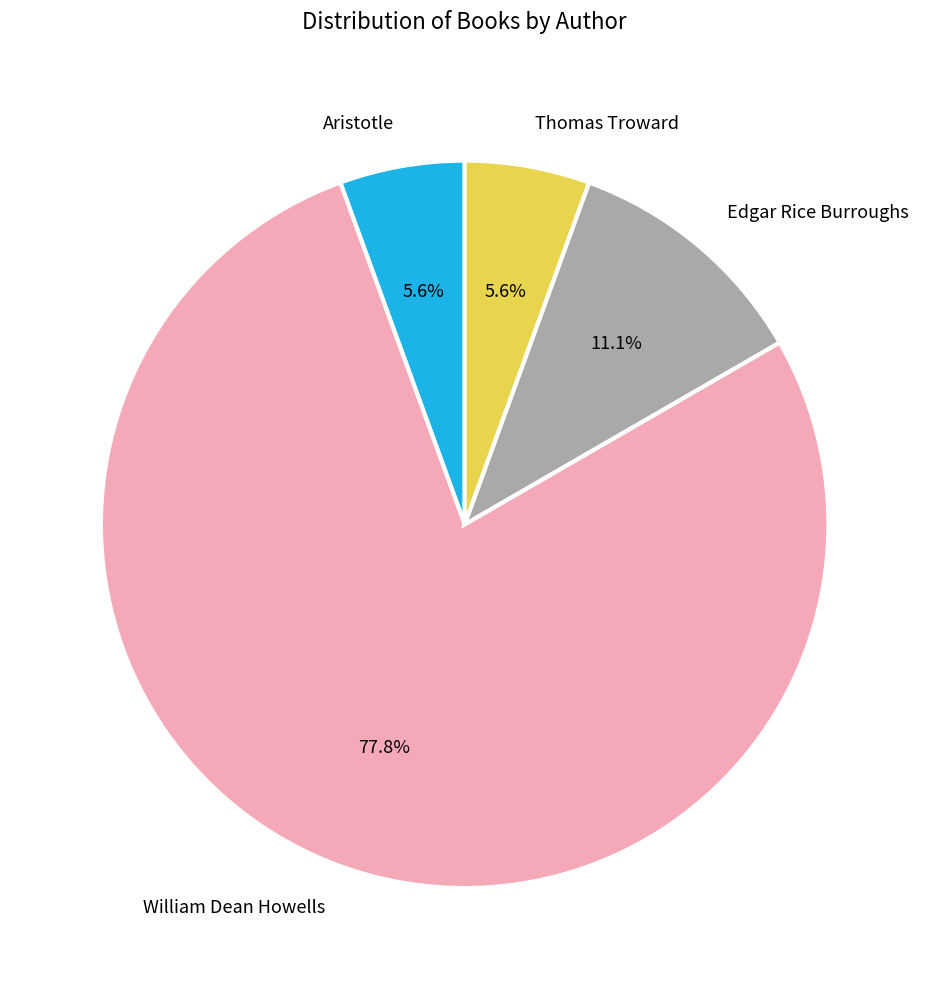

What is the largest slice in the pie chart?

William Dean Howells